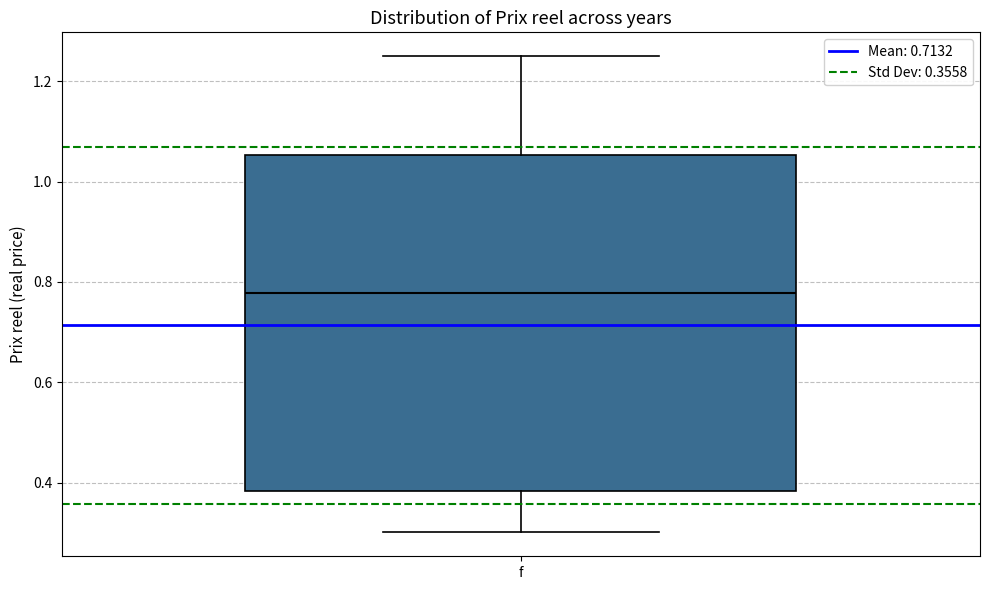

Where is the upper edge of the box for f on the y-axis? The values are not printed on the chart, so give them approximately, as read against the axis.

1.06